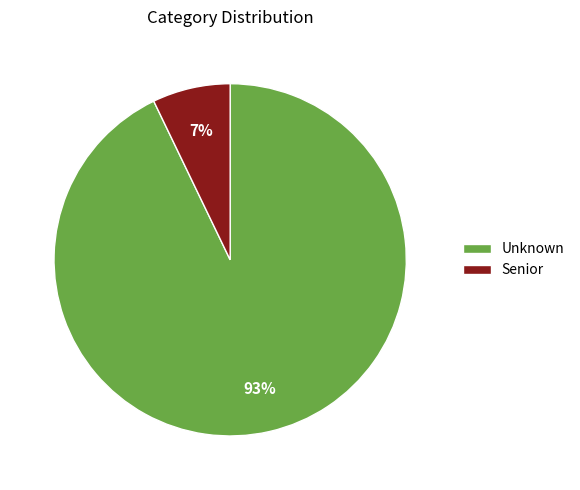

How many segments does this pie chart have?

2